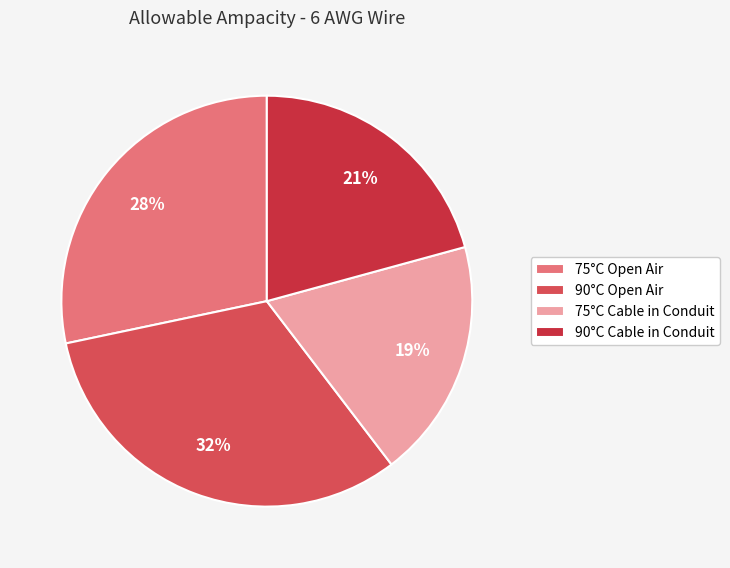

Rank the categories by value from highest to lowest.

90°C Open Air, 75°C Open Air, 90°C Cable in Conduit, 75°C Cable in Conduit